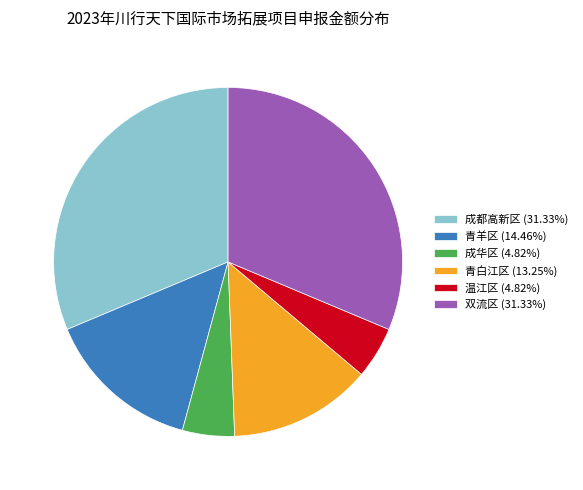

Approximately how many times larger is the value at 双流区 (31.33%) compared to 成都高新区 (31.33%)?

1.0